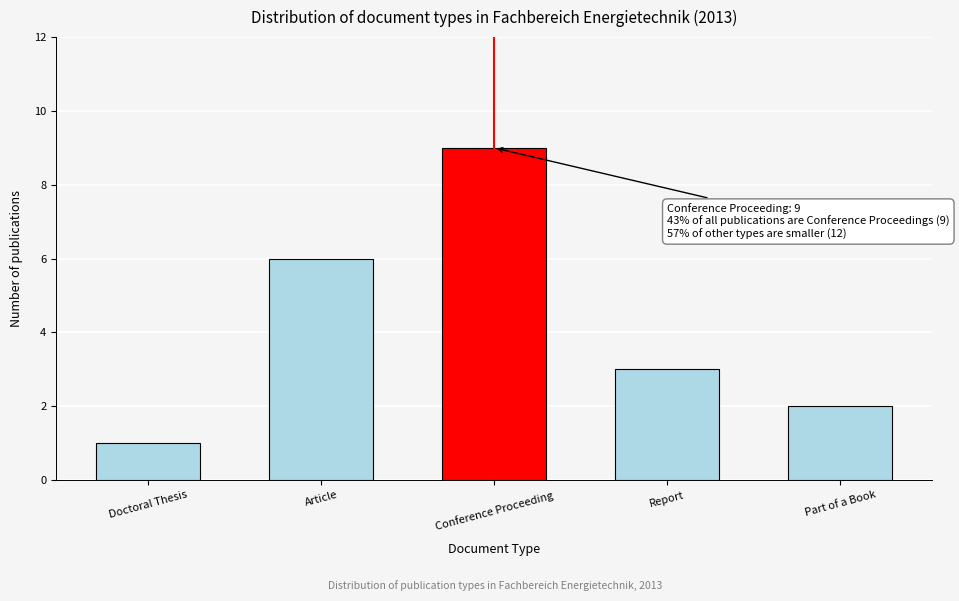

Reading left to right, transcribe all the data shown in this chart.

1	6	9	3	2